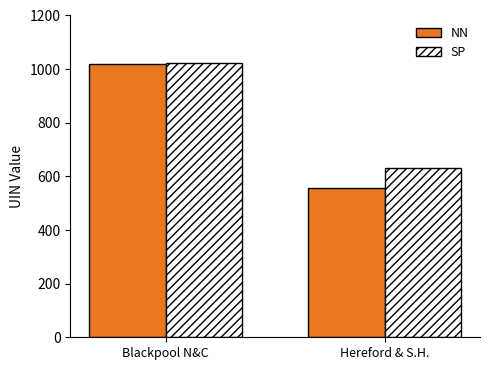

Count the number of categories in the chart.

2